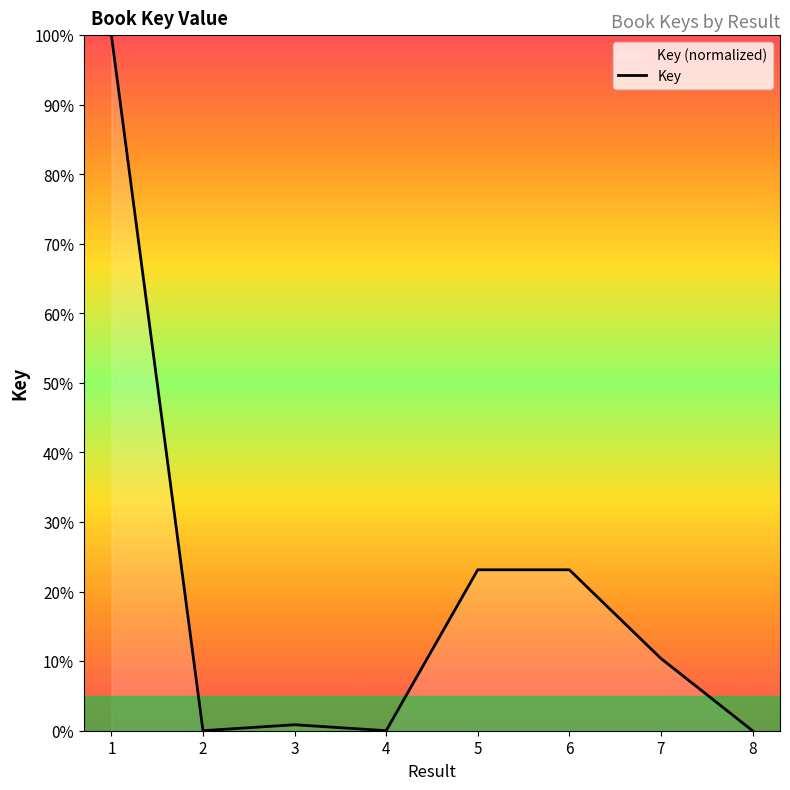

What is the greatest value displayed?

100.0